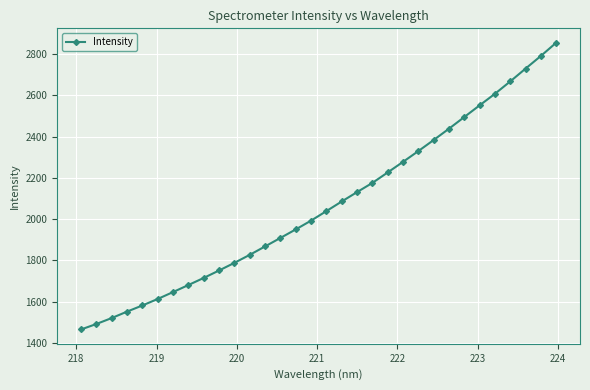

What is the value of the 3rd point from the left?

1520.5